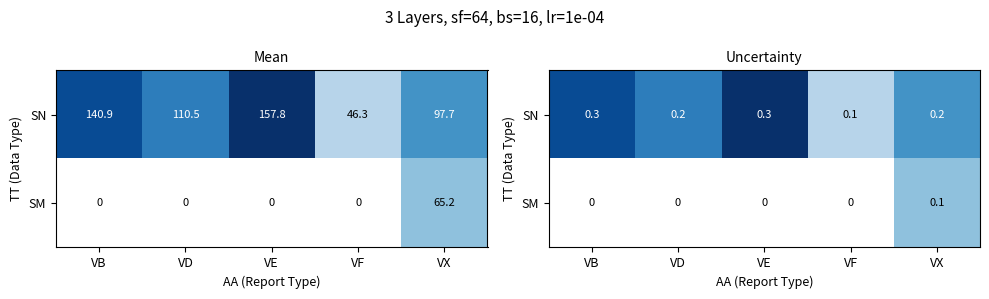

Which series has the largest total across all categories?

SN